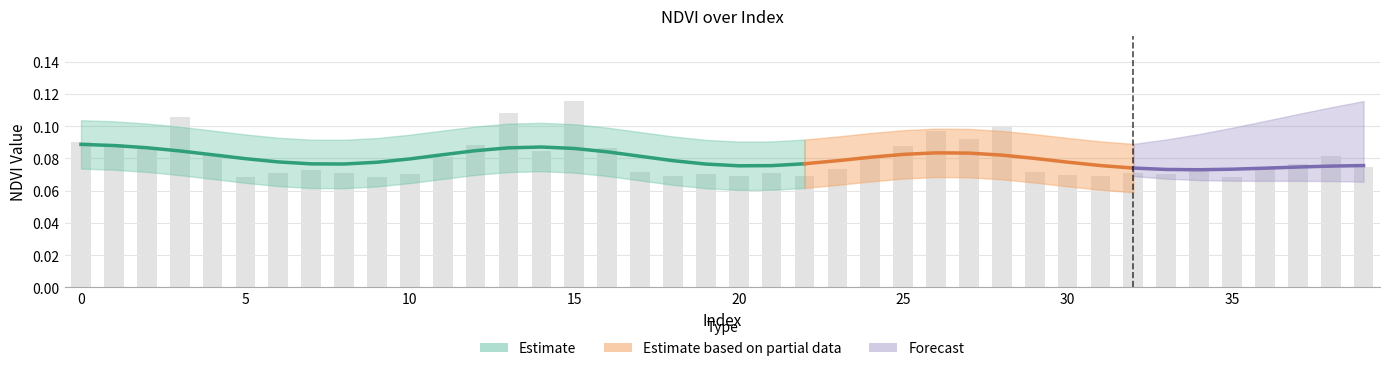

Which label corresponds to the largest value in the chart?

15